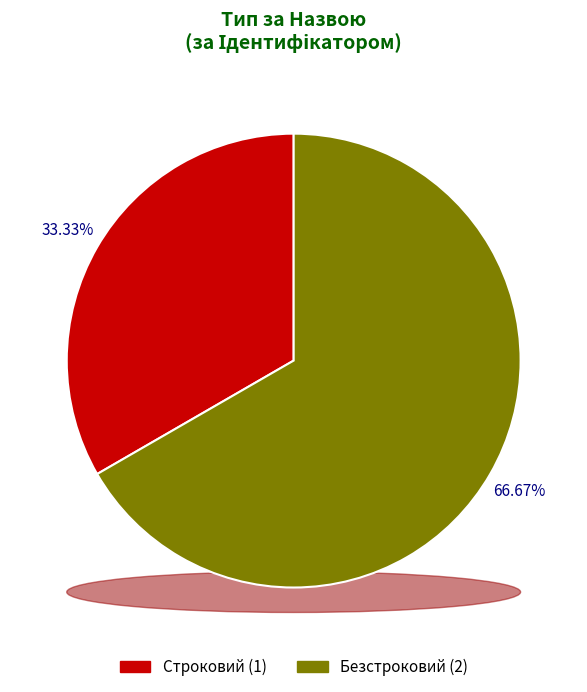

What portion of the pie excludes Строковий?

66.7%